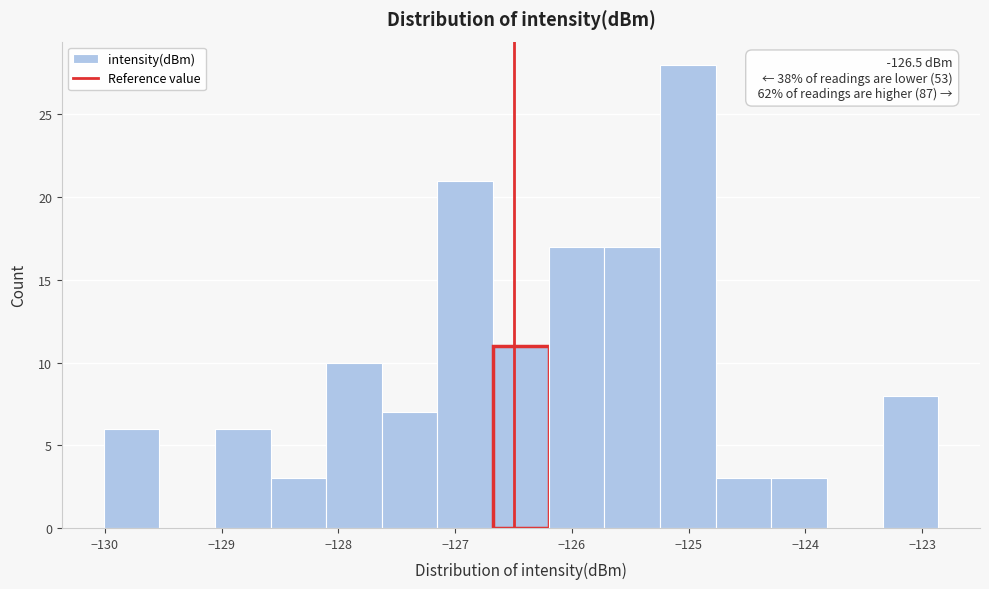

Over which range of the x-axis is the bar tallest?

-125.2 to -124.8